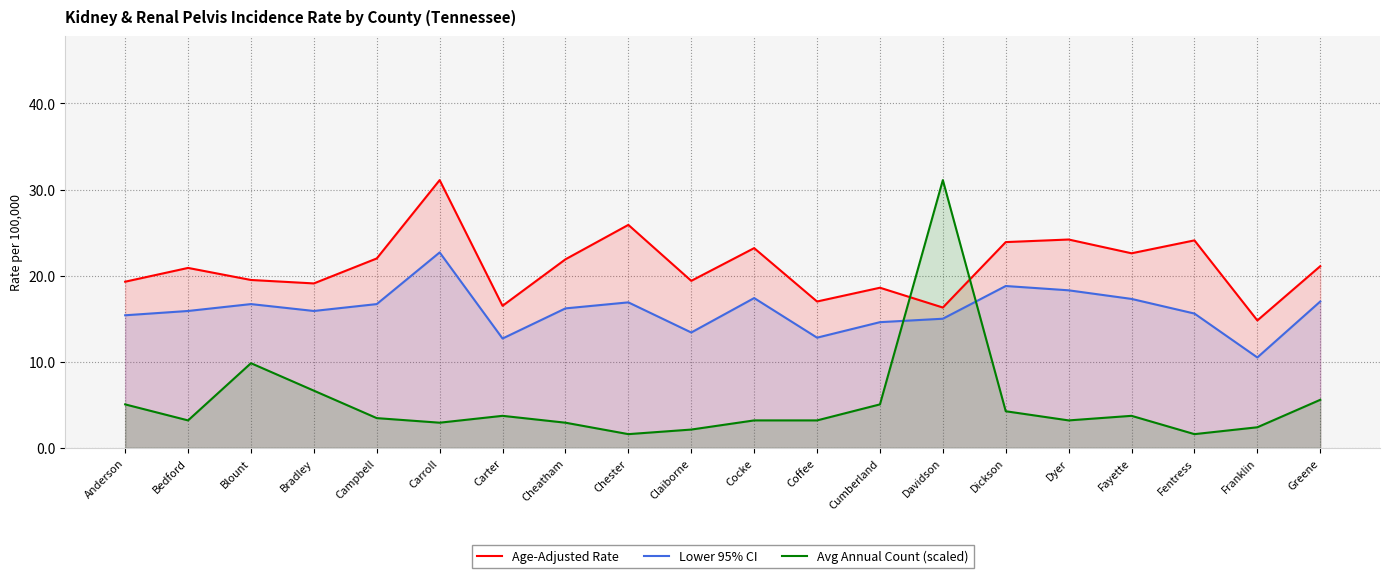

Reading left to right, transcribe all the data shown in this chart.

Age-Adjusted Rate: 19.3	20.9	19.5	19.1	22.0	31.1	16.5	21.9	25.9	19.4	23.2	17.0	18.6	16.3	23.9	24.2	22.6	24.1	14.8	21.1
Lower 95% CI: 15.4	15.9	16.7	15.9	16.7	22.7	12.7	16.2	16.9	13.4	17.4	12.8	14.6	15.0	18.8	18.3	17.3	15.6	10.5	17.0
Avg Annual Count (scaled): 5.1	3.2	9.8	6.6	3.5	2.9	3.7	2.9	1.6	2.1	3.2	3.2	5.1	31.1	4.3	3.2	3.7	1.6	2.4	5.6